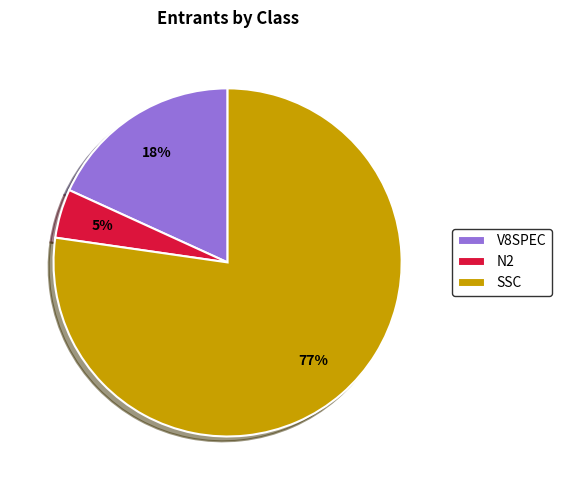

Which has a higher value, SSC or V8SPEC?

SSC